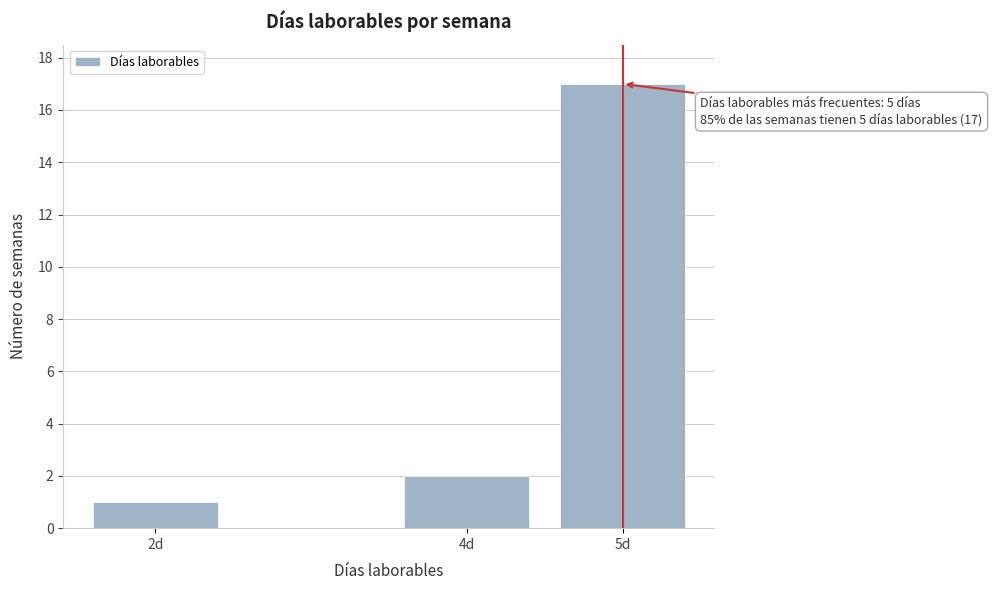

Reading left to right, list all the values displayed in this chart.

1	2	17